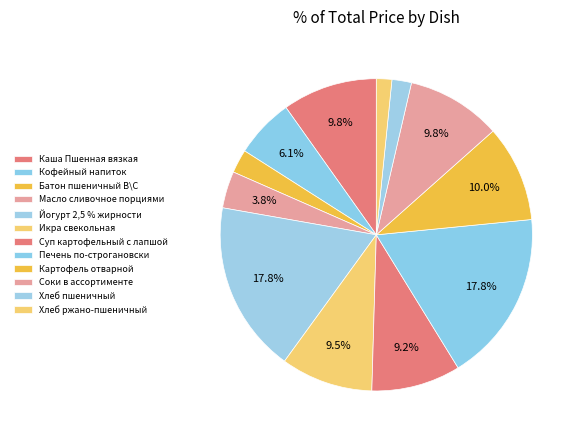

Which has a higher value, Печень по-строгановски or Масло сливочное порциями?

Печень по-строгановски